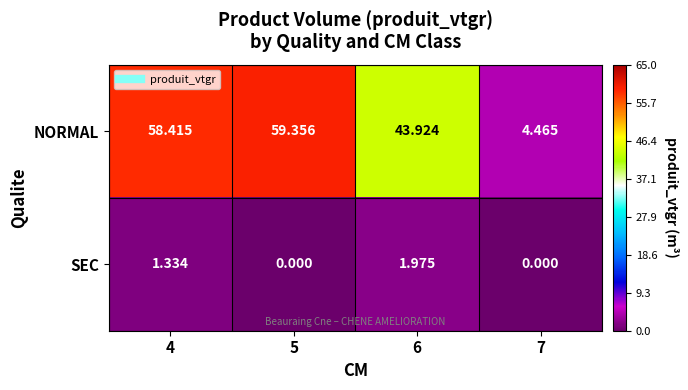

Is the value of NORMAL at 6 greater than the value of SEC at 5?

Yes